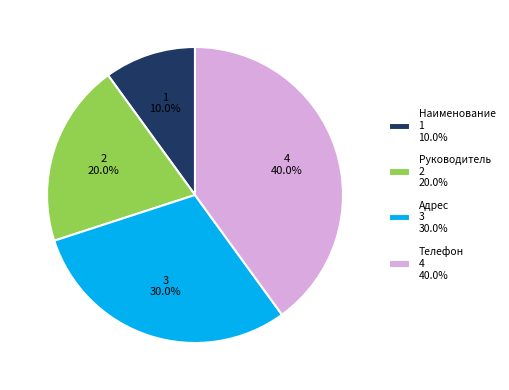

To the nearest percent, what is the average slice percentage?

25%